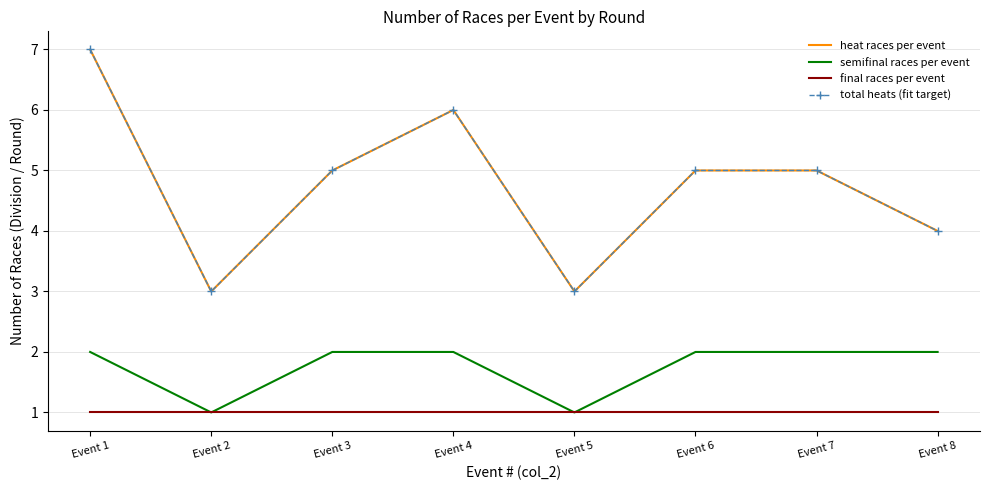

What is the average value of the semifinal races per event series?

2